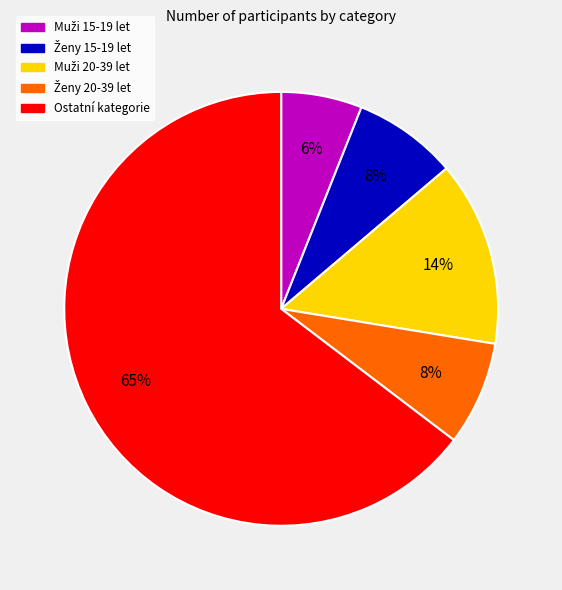

To the nearest percent, what is the average slice percentage?

20%